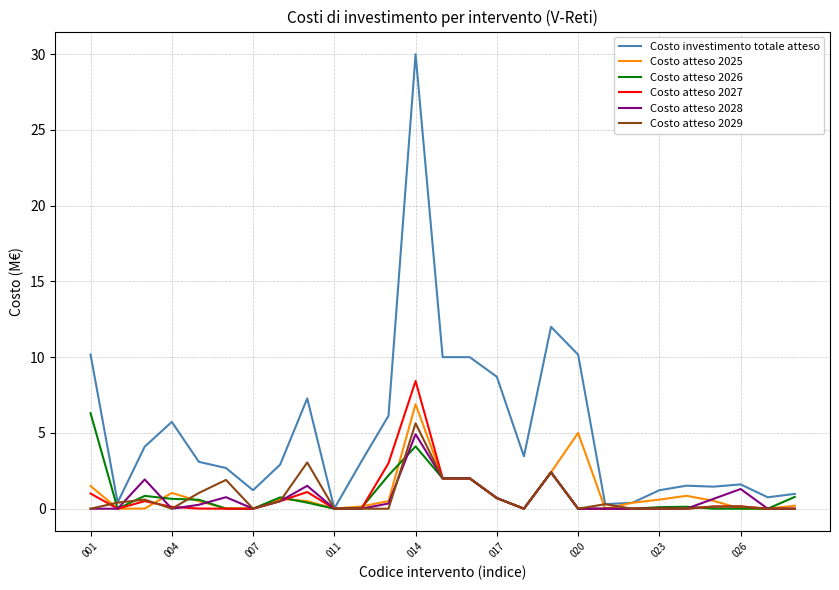

What is the difference between the maximum and minimum values in the Costo atteso 2025 series?

6.9